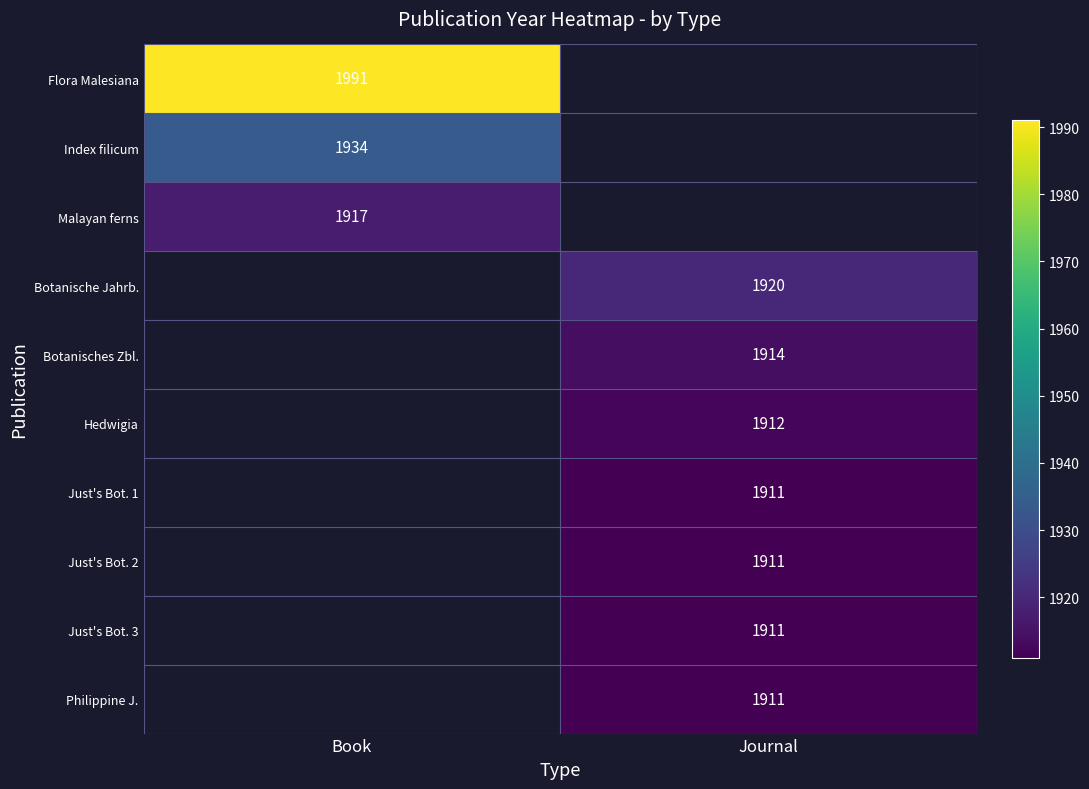

Is the value of Just's Bot. 3 at Journal greater than the value of Malayan ferns at Book?

No